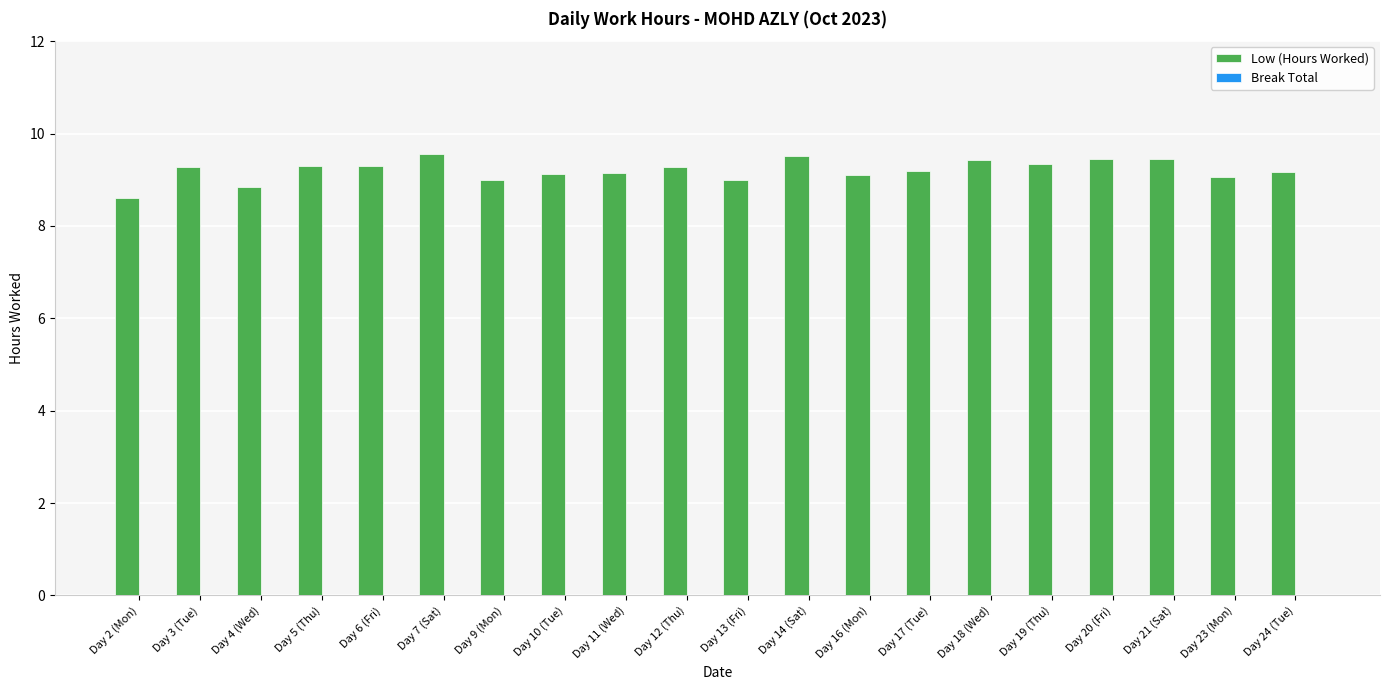

Does the chart contain any negative values?

No